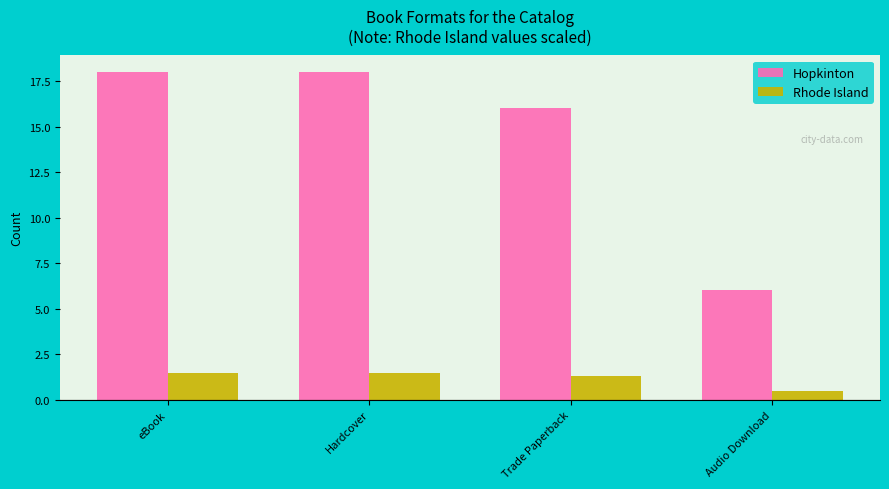

Is the value of Rhode Island at Audio Download greater than the value of Hopkinton at Audio Download?

No